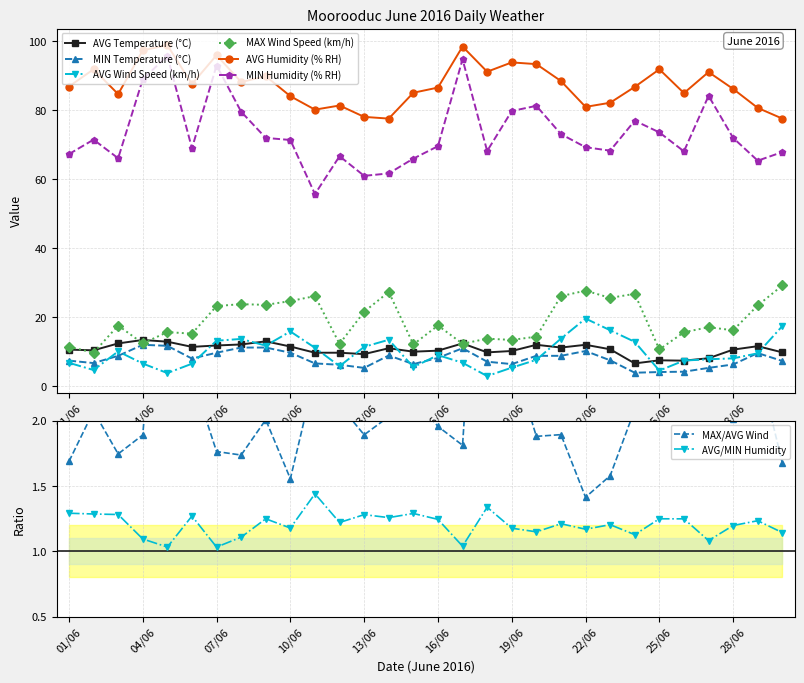

True or false: AVG Temperature (°C) has a value of 10.7 at 23/06.

True